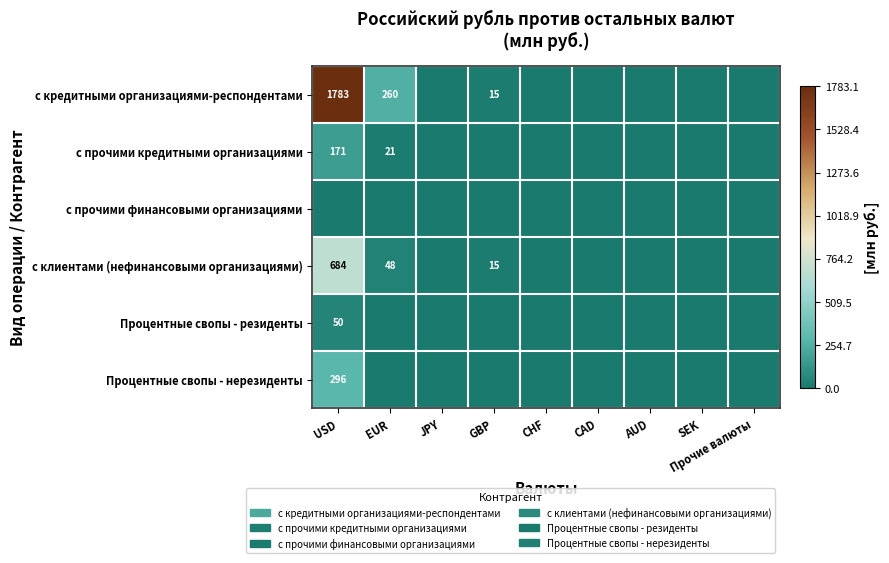

How many data points in с кредитными организациями-респондентами are above 0?

3